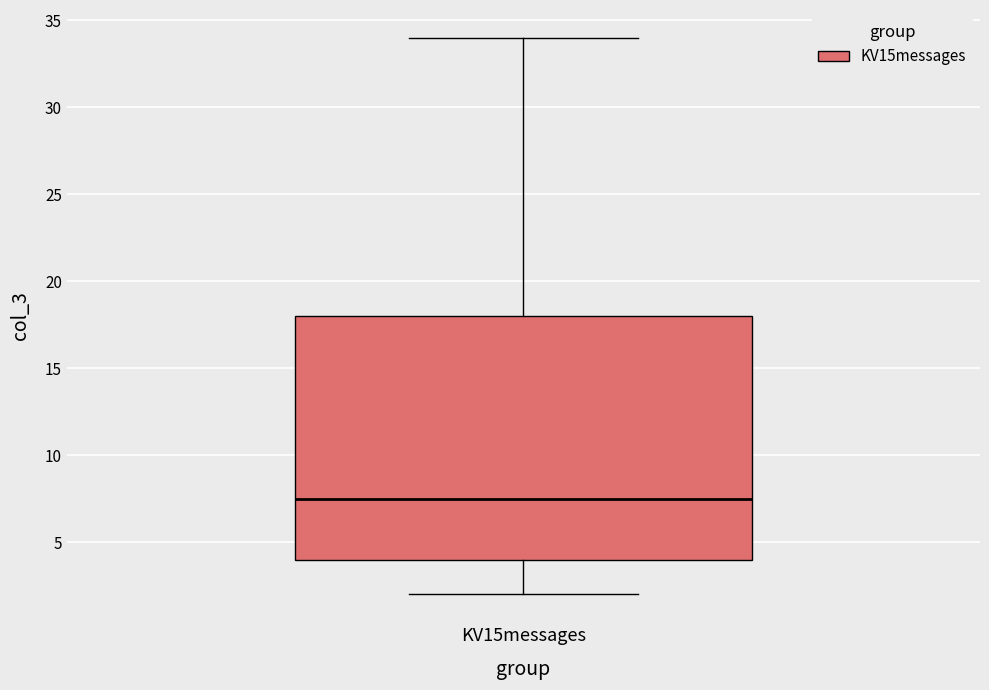

Where does the median line of the box for KV15messages sit on the y-axis? The values are not printed on the chart, so give them approximately, as read against the axis.

7.5